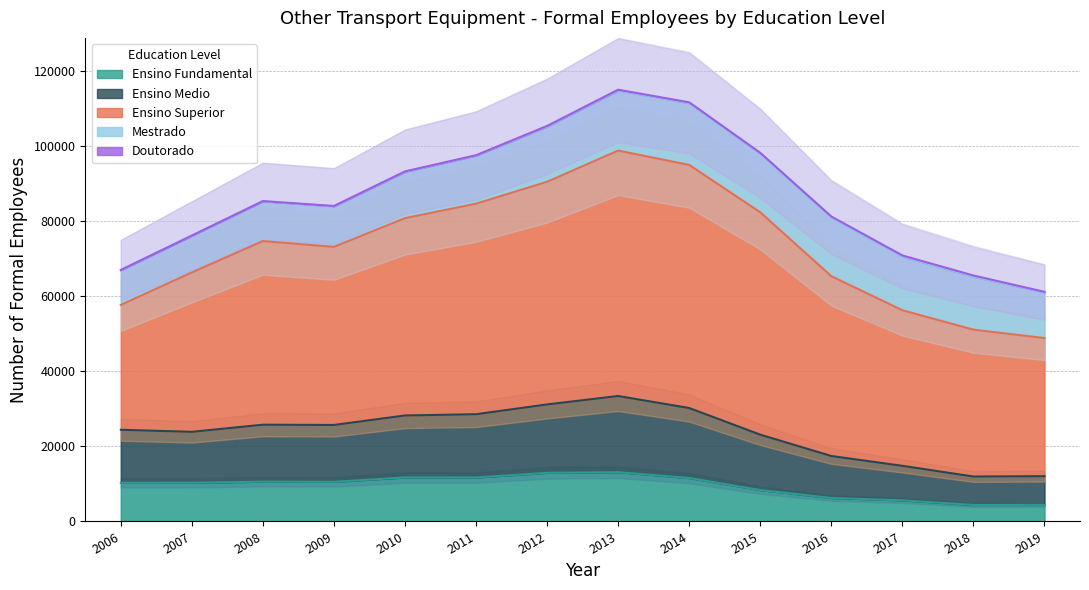

What is the maximum value for Ensino Fundamental?

13123